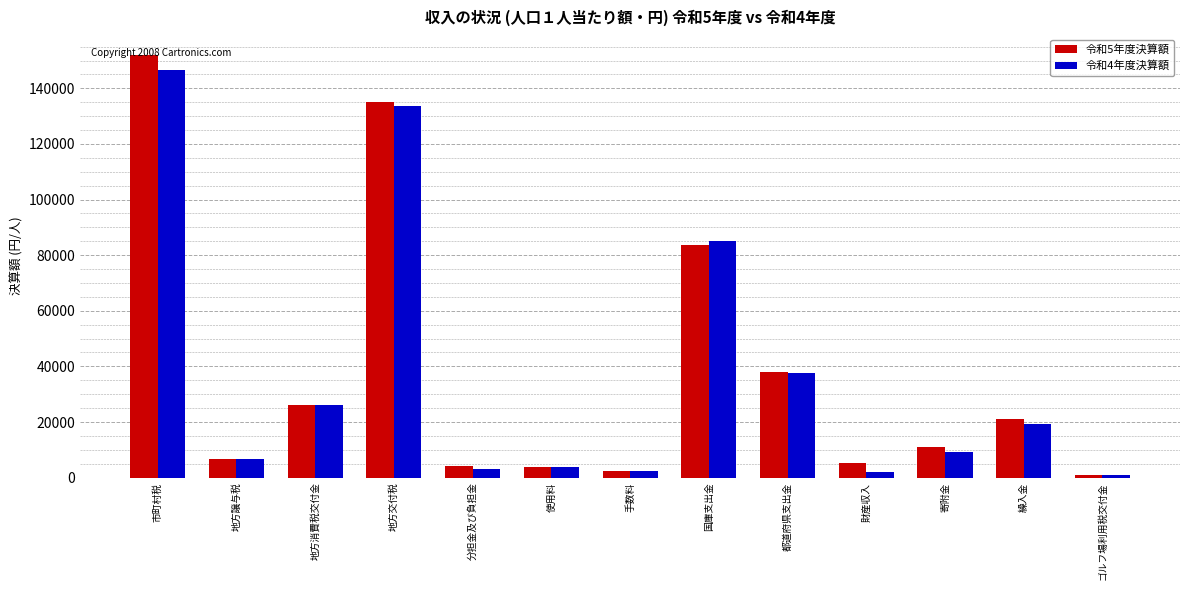

Is the value of 令和5年度決算額 at 使用料 greater than the value of 令和4年度決算額 at 地方譲与税?

No